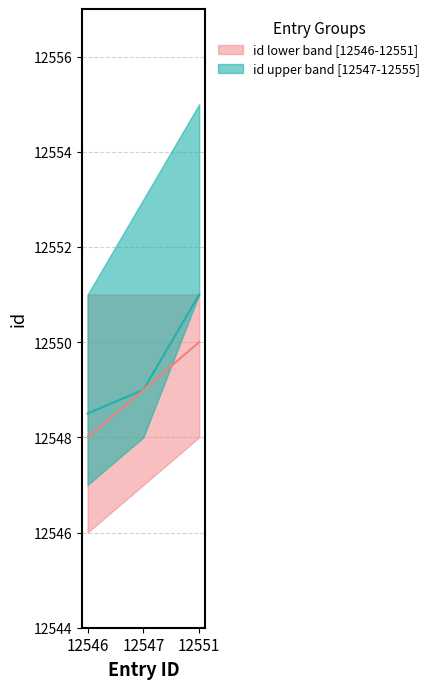

At which category does the chart reach its peak across all series?

12551